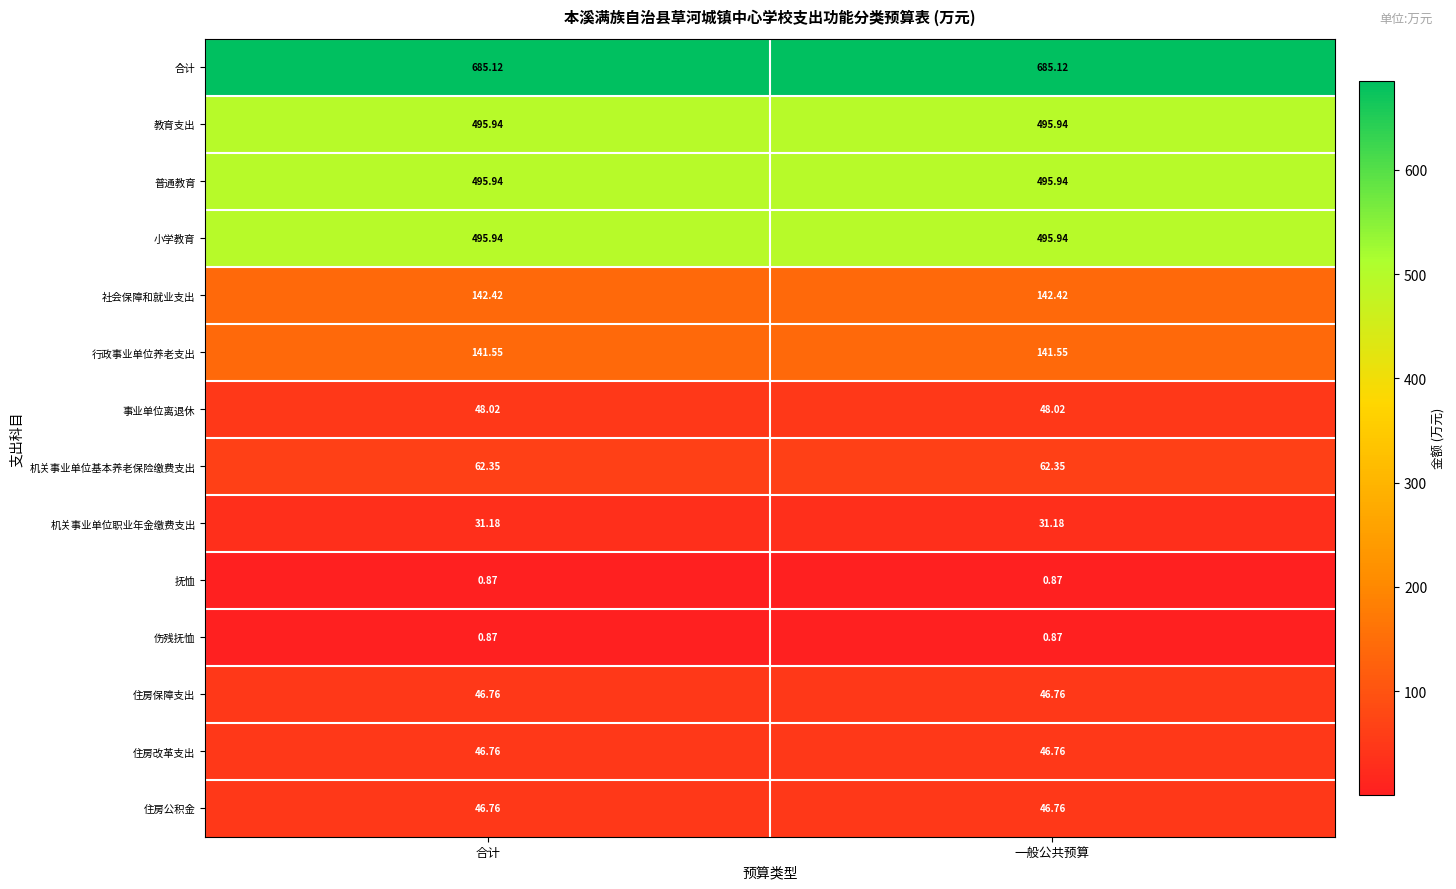

Is the value of 住房公积金 at 合计 greater than the value of 机关事业单位职业年金缴费支出 at 合计?

Yes